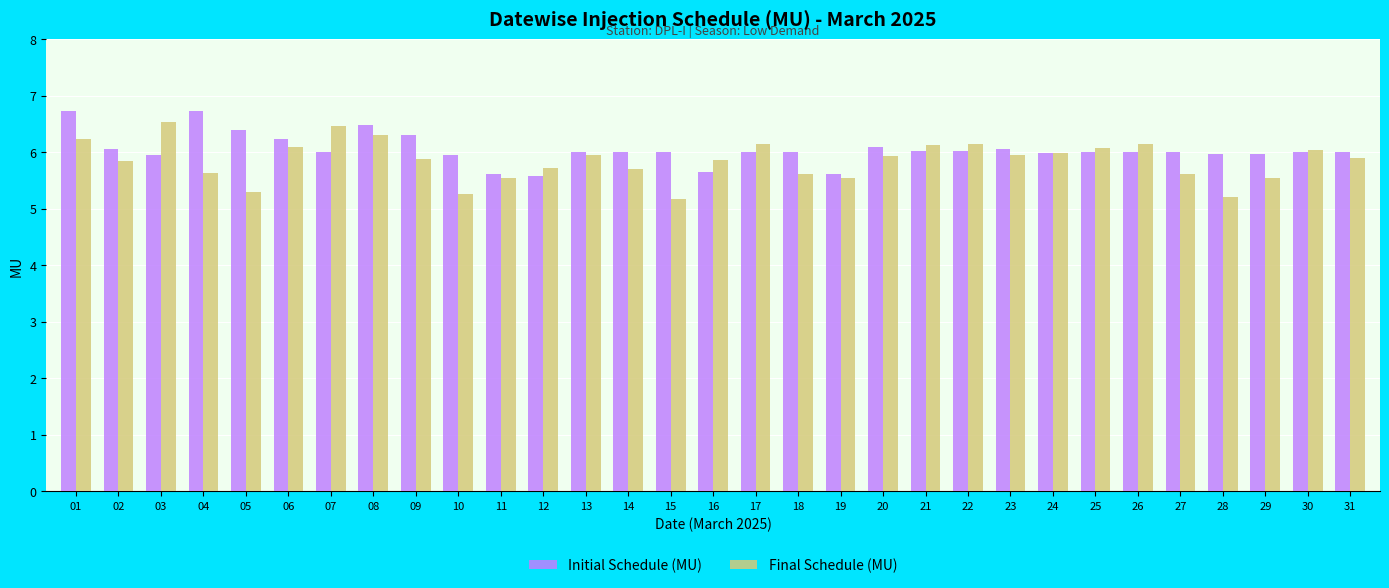

What is the difference between the maximum and second lowest values in the Initial Schedule (MU) series?

1.1